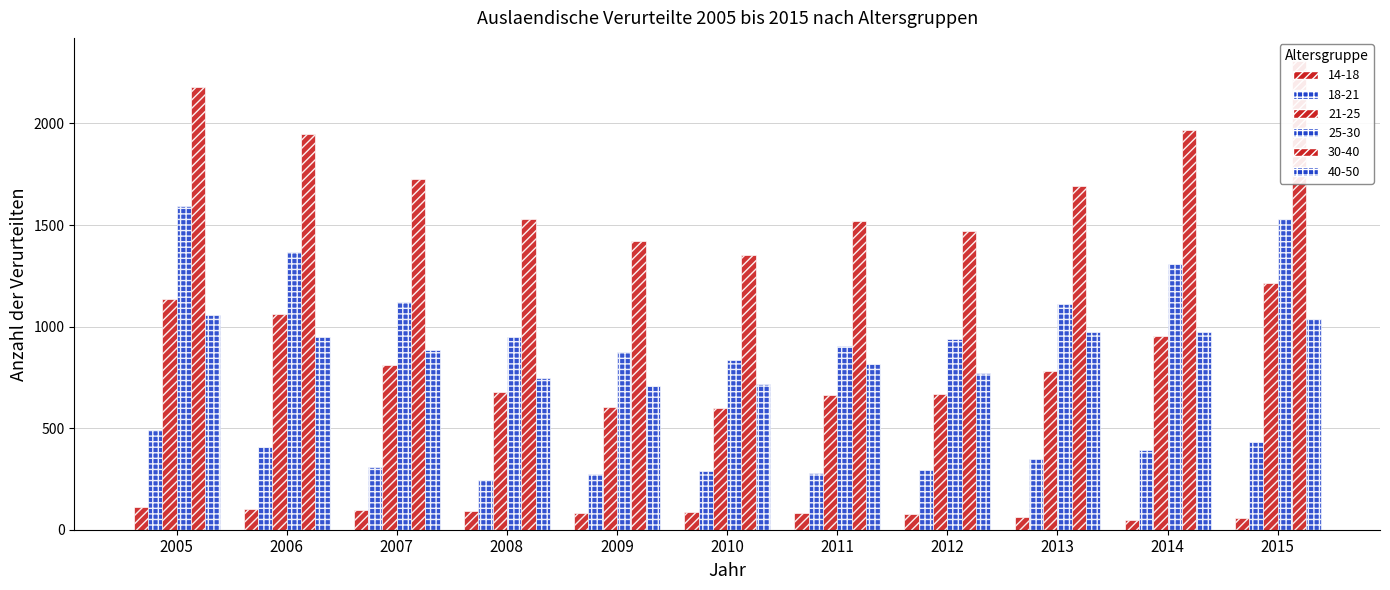

Which category has the highest value in the 40-50 series?

2005